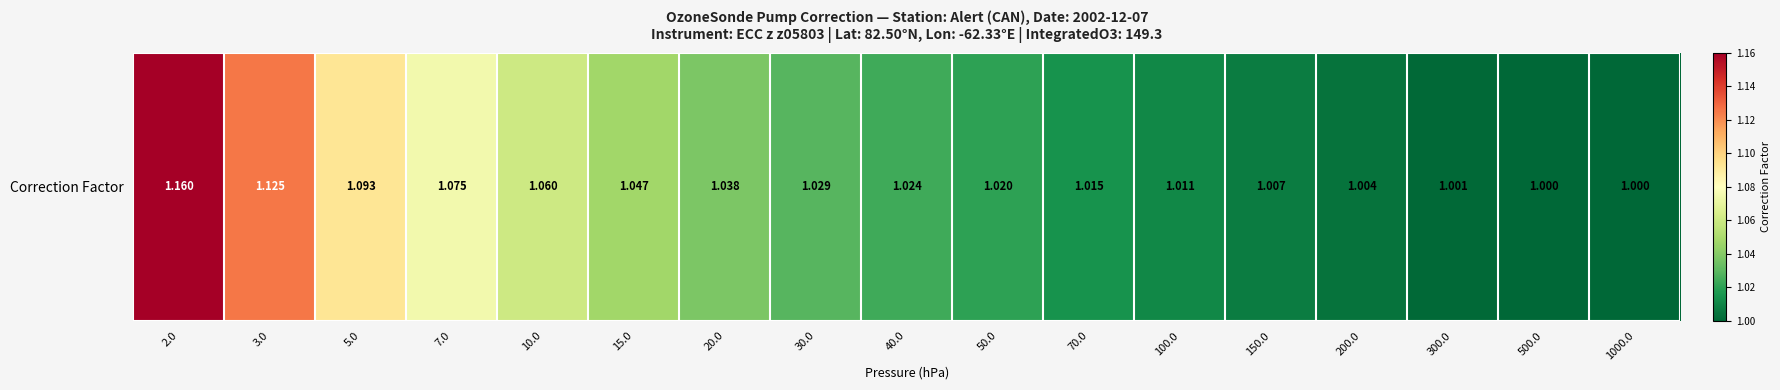

Rank the categories by value from lowest to highest.

500.0, 1000.0, 300.0, 200.0, 150.0, 100.0, 70.0, 50.0, 40.0, 30.0, 20.0, 15.0, 10.0, 7.0, 5.0, 3.0, 2.0